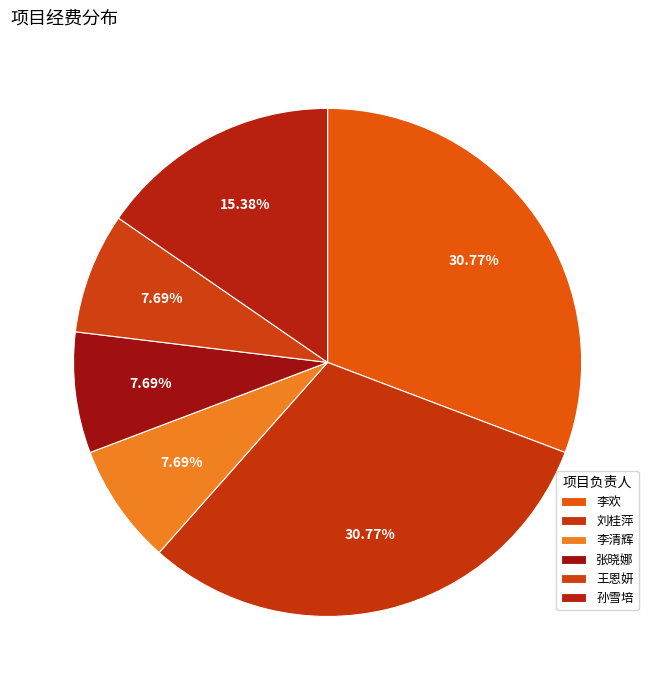

Is it true that 李欢 is 45% of the pie?

False